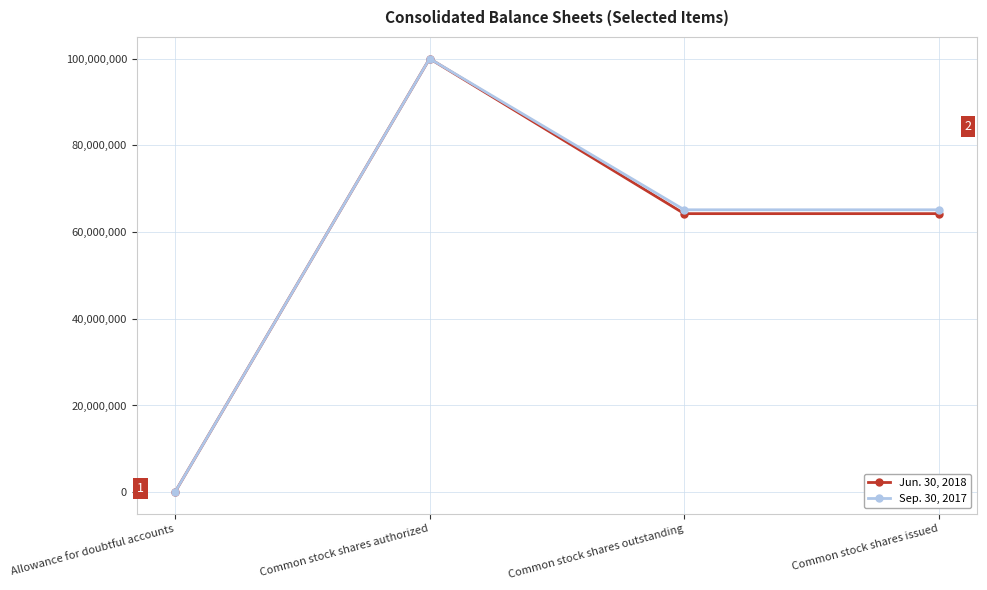

How many data points in Sep. 30, 2017 are less than 65137000?

1